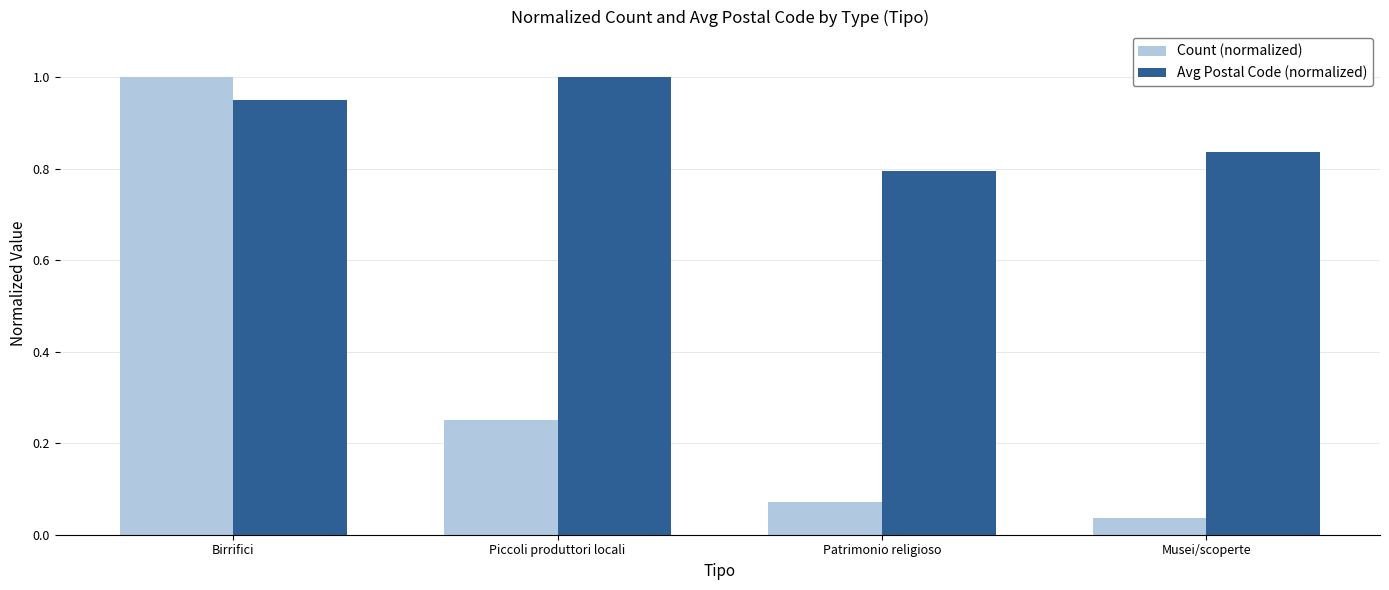

List the series in order of their overall mean, highest first.

Avg Postal Code (normalized), Count (normalized)